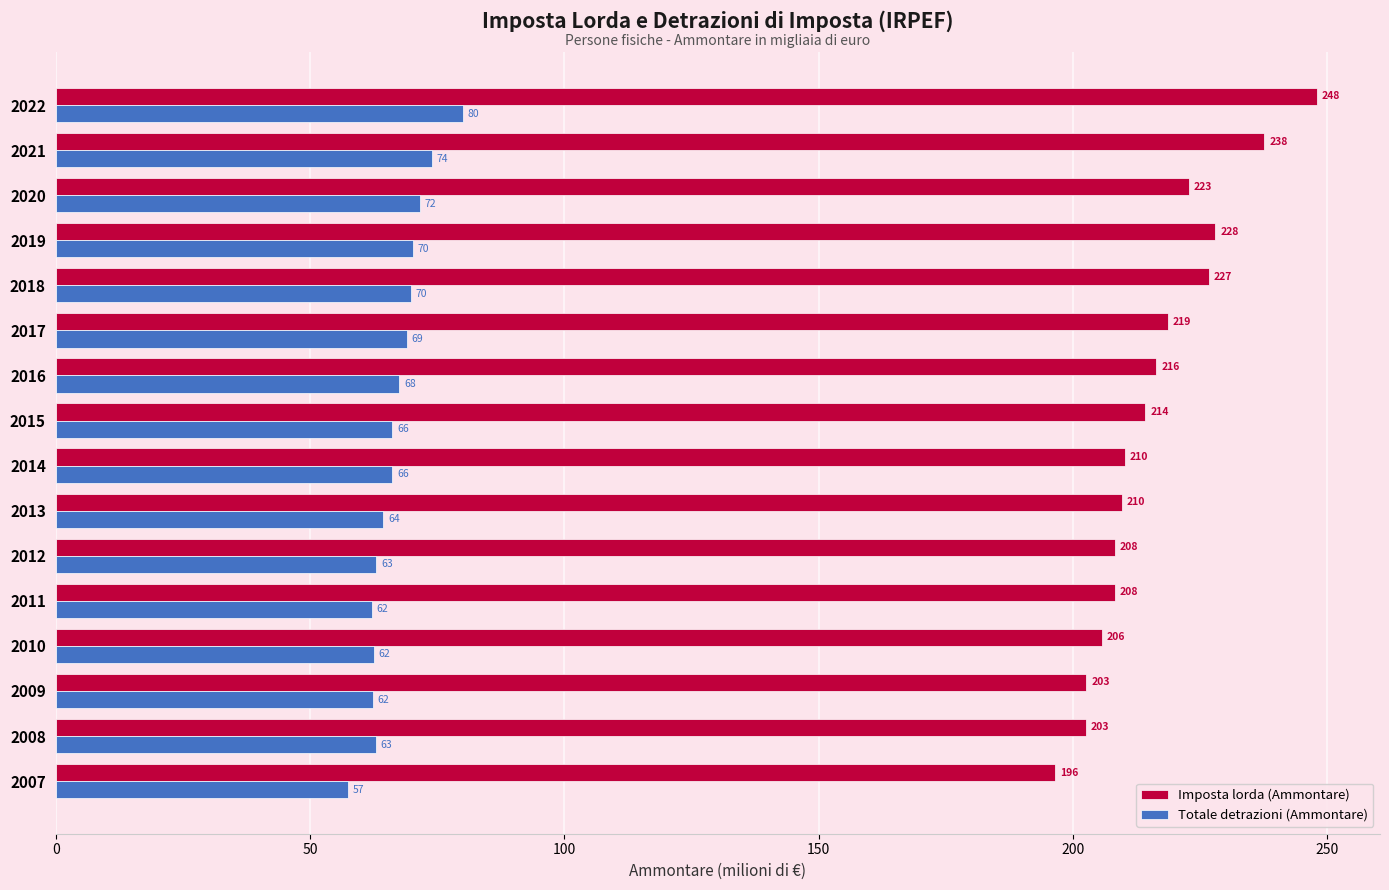

How many values in the Imposta lorda (Ammontare) series exceed 214?

8